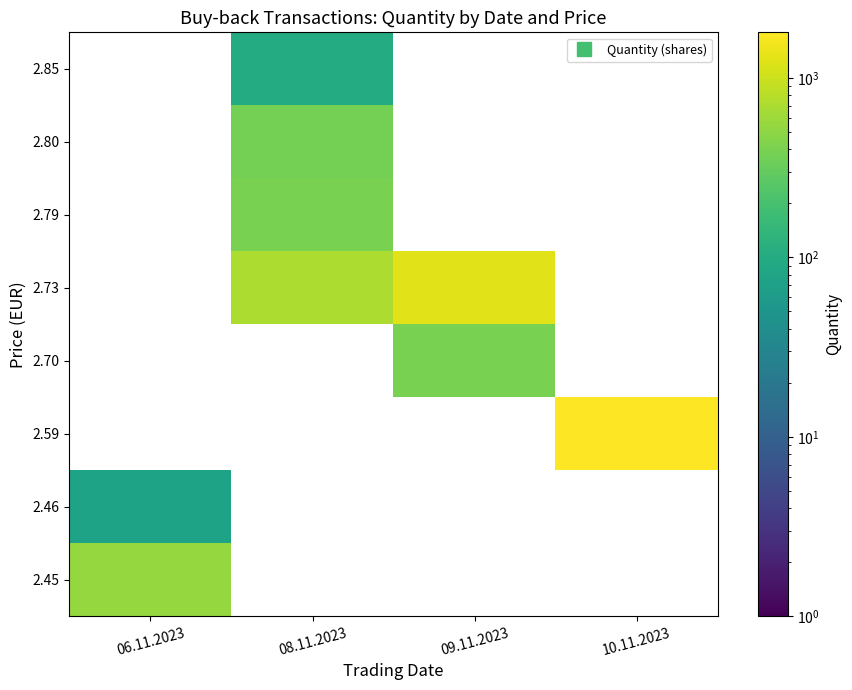

What is the maximum value shown in the chart?

1800.0